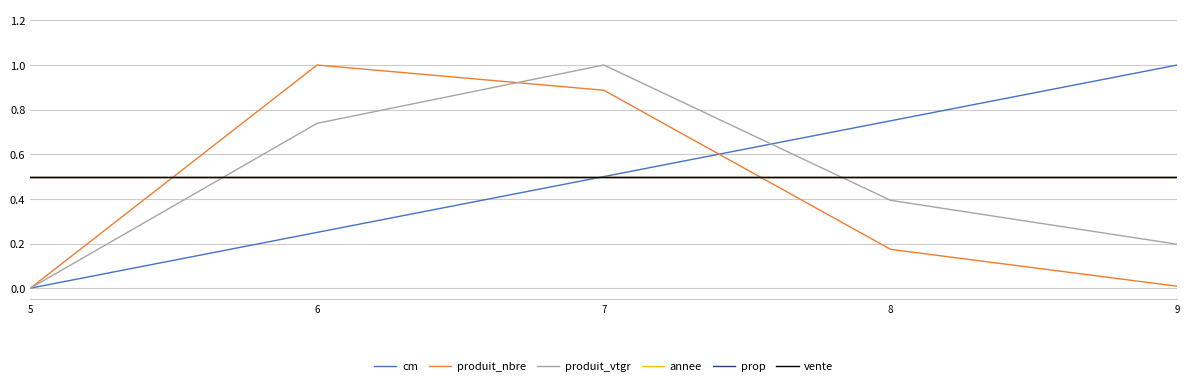

The value of cm at 9 is 1.8. True or false?

False